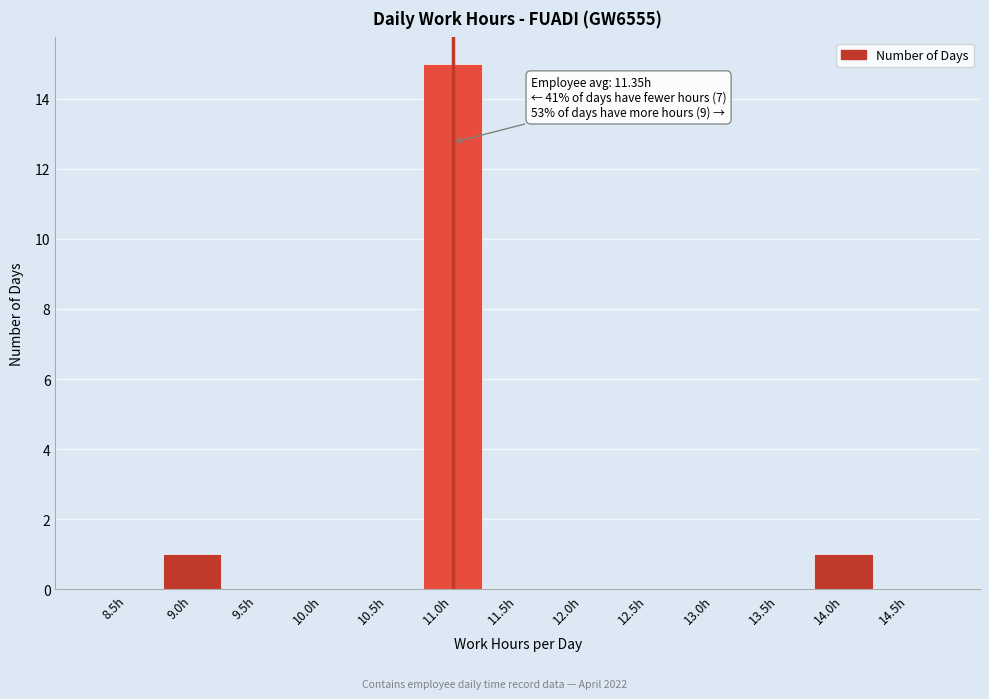

Reading left to right, extract all data points from this chart.

8.5h=0	9.0h=1	9.5h=0	10.0h=0	10.5h=0	11.0h=15	11.5h=0	12.0h=0	12.5h=0	13.0h=0	13.5h=0	14.0h=1	14.5h=0